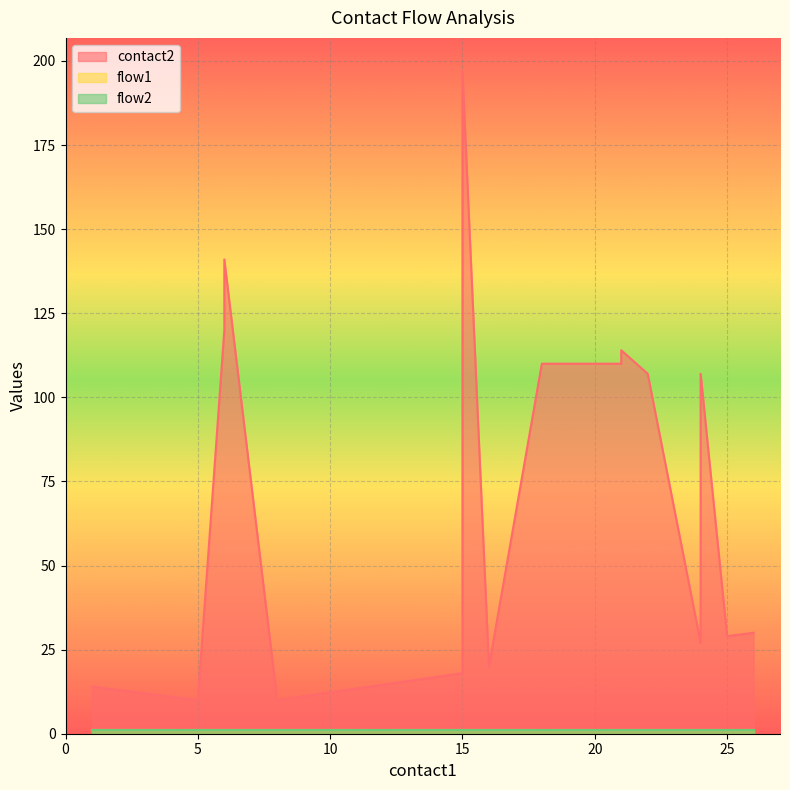

What is the approximate value of flow1 at 8?

1